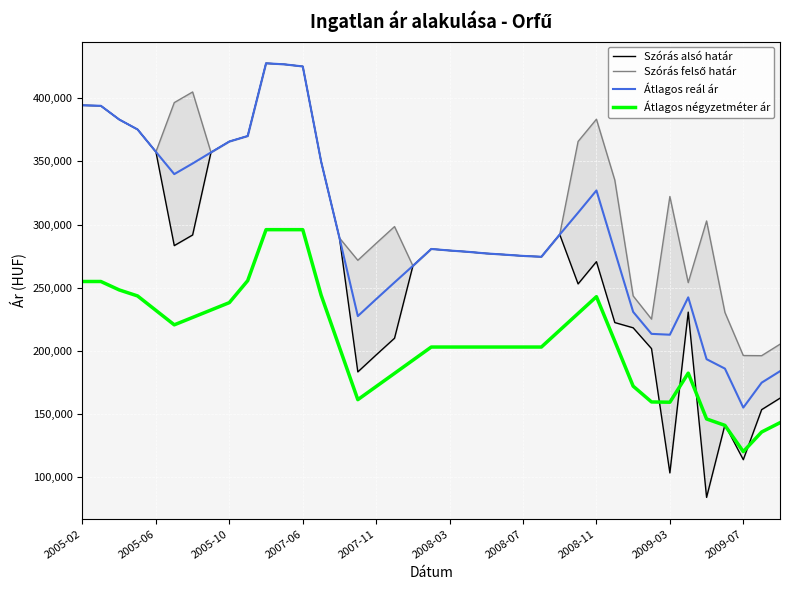

The Átlagos reál ár series shows 565948 at 2005-06. True or false?

False